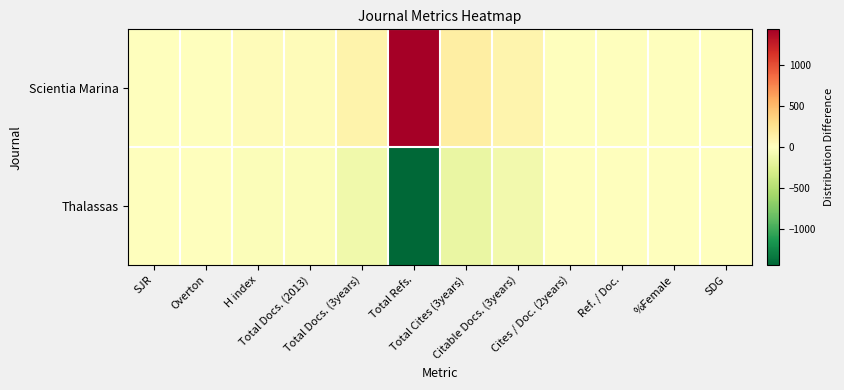

Which series changed the most between Total Docs. (3years) and Total Cites (3years)?

Scientia Marina